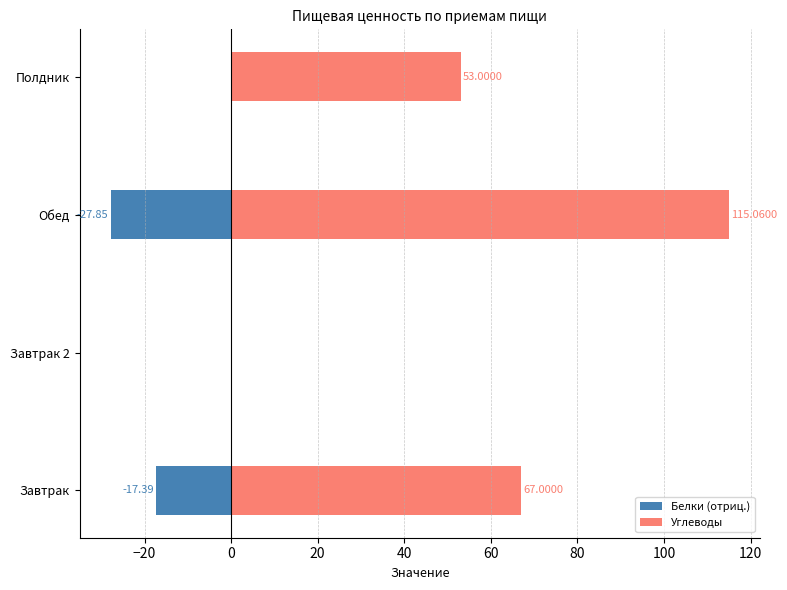

Reading left to right, list all the values displayed in this chart.

Белки (отриц.): -17.4	0.0	-27.9	0.0
Углеводы: 67.0	0.0	115.1	53.0